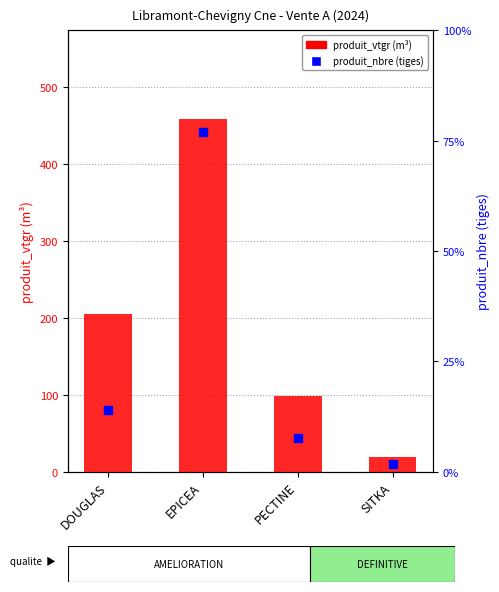

Which series contains the lowest Y value?

produit_vtgr